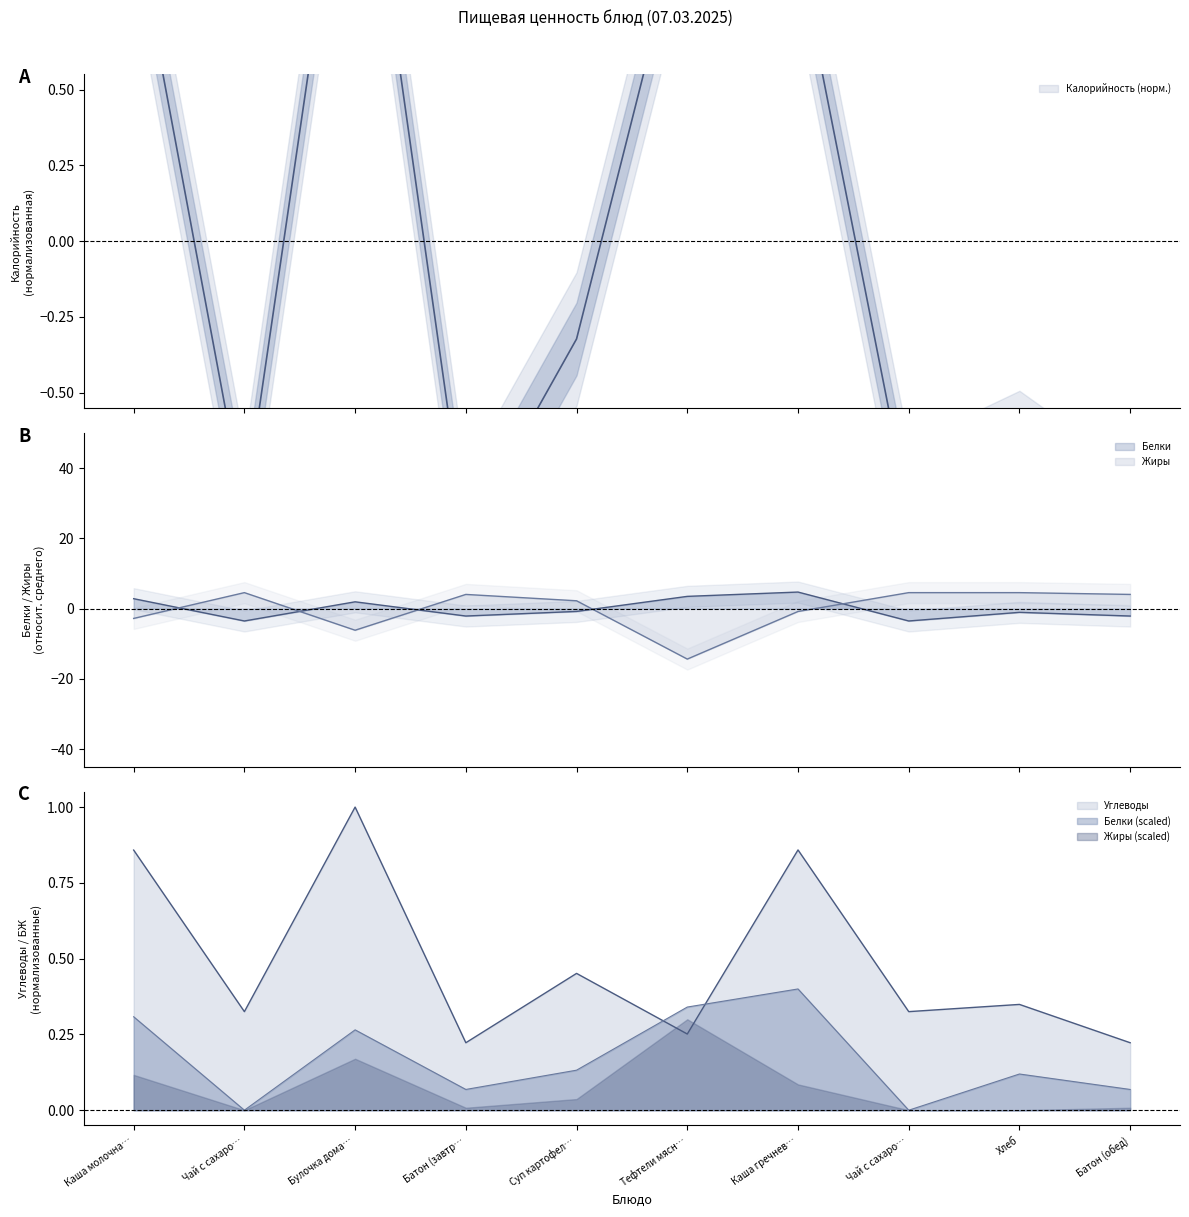

What position from the left is Каша молочная Дружба?

1